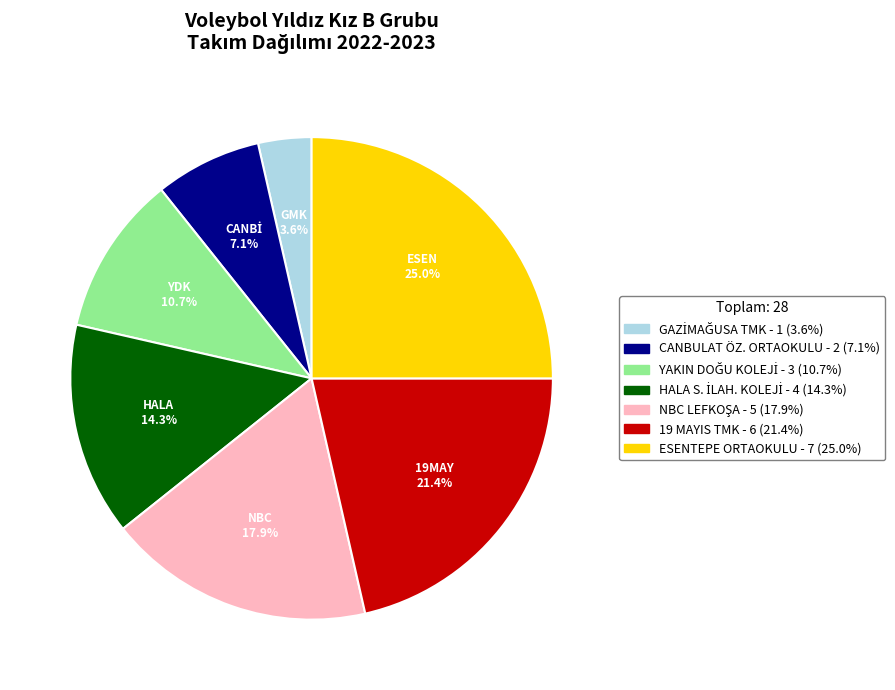

Does ESENTEPE ORTAOKULU represent more than half of the total?

No